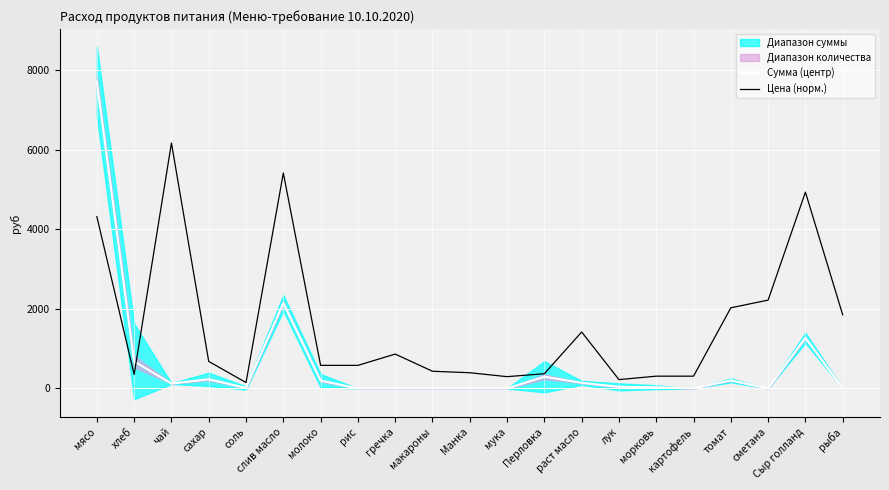

What is the label of the 20th point from the right?

хлеб